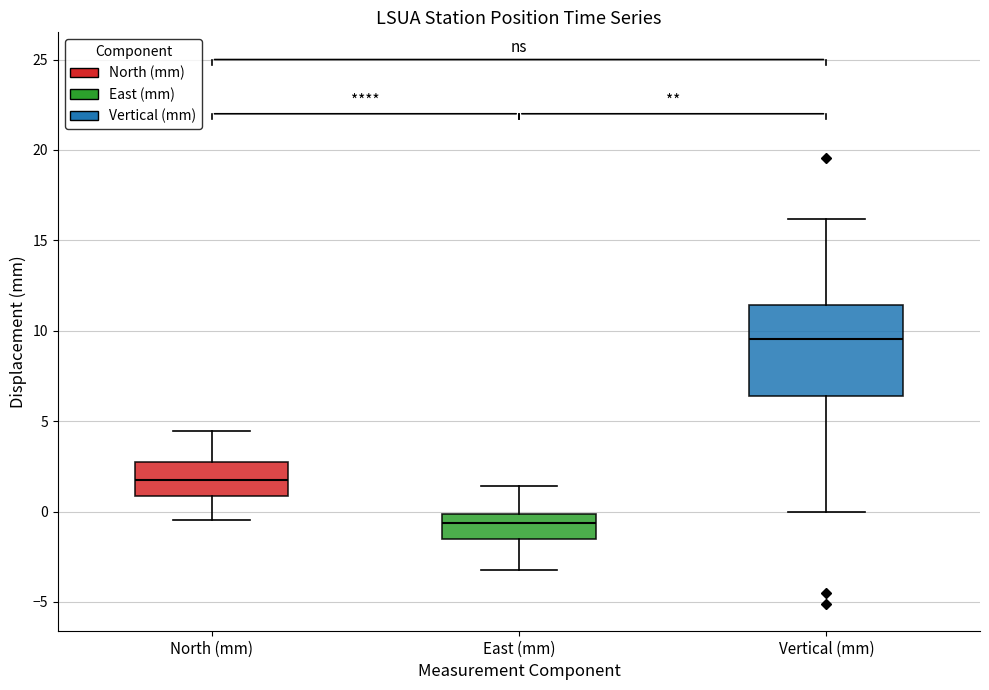

Where does the upper whisker of the box for East (mm) end on the y-axis? The values are not printed on the chart, so give them approximately, as read against the axis.

1.5